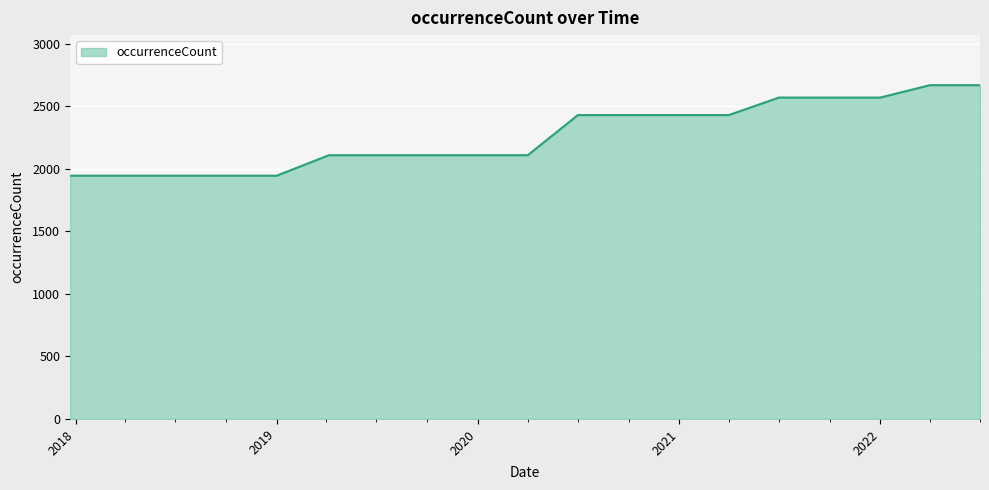

What is the minimum value shown in the chart?

1945